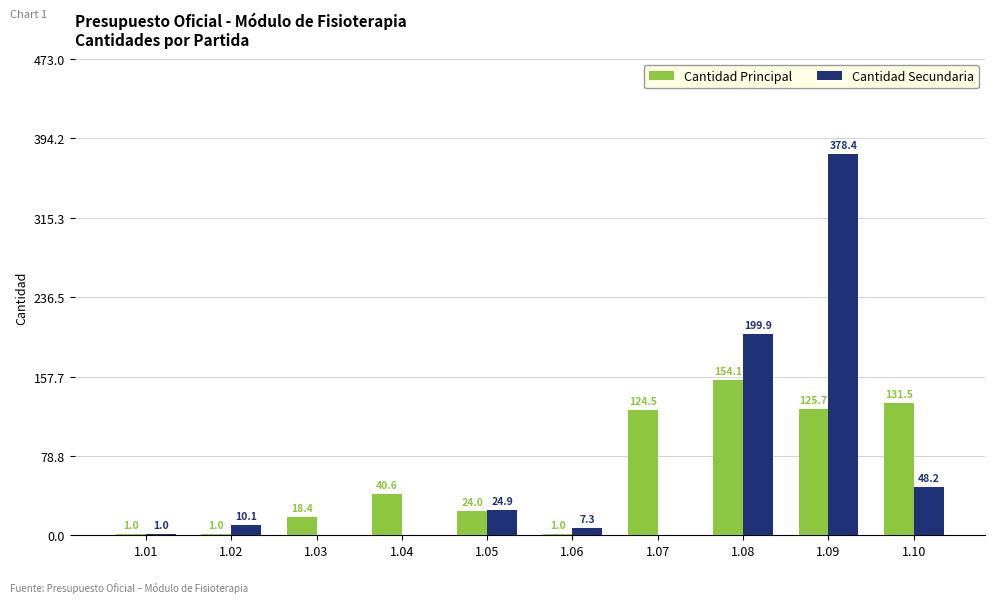

Which series changed the most between 1.06 and 1.10?

Cantidad Principal